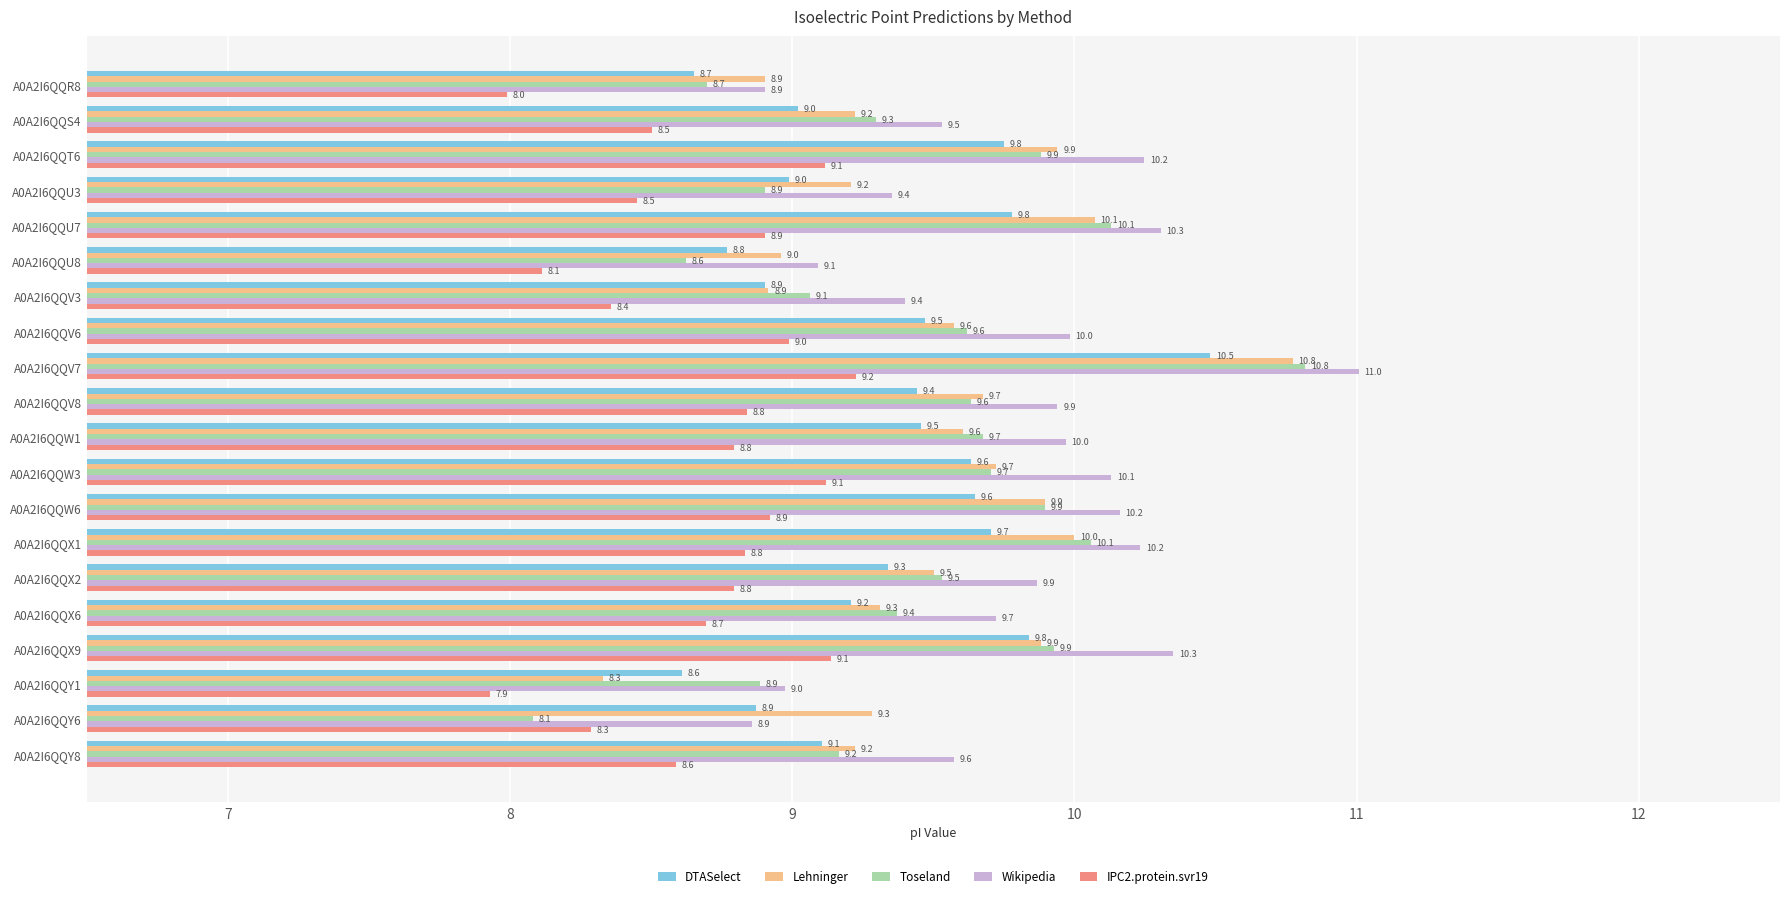

What is the highest value of the Wikipedia series?

11.0